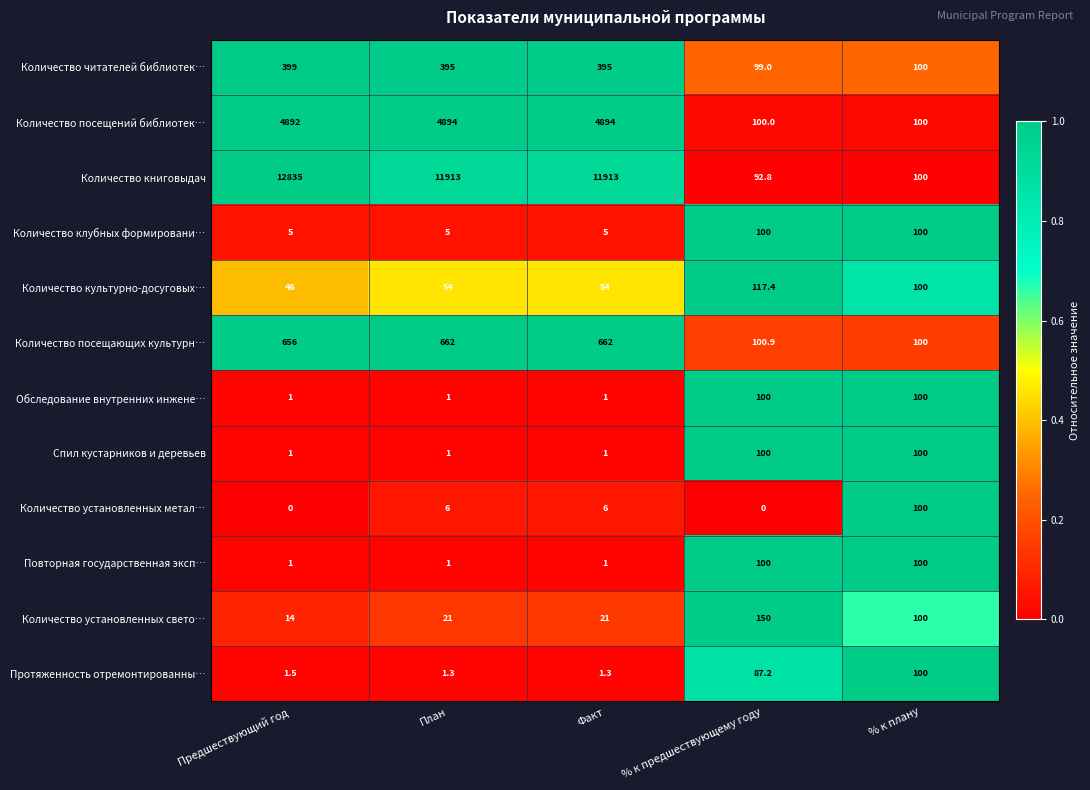

Is it true that Количество книговыдач equals 40.3 at % к предшествующему году?

False